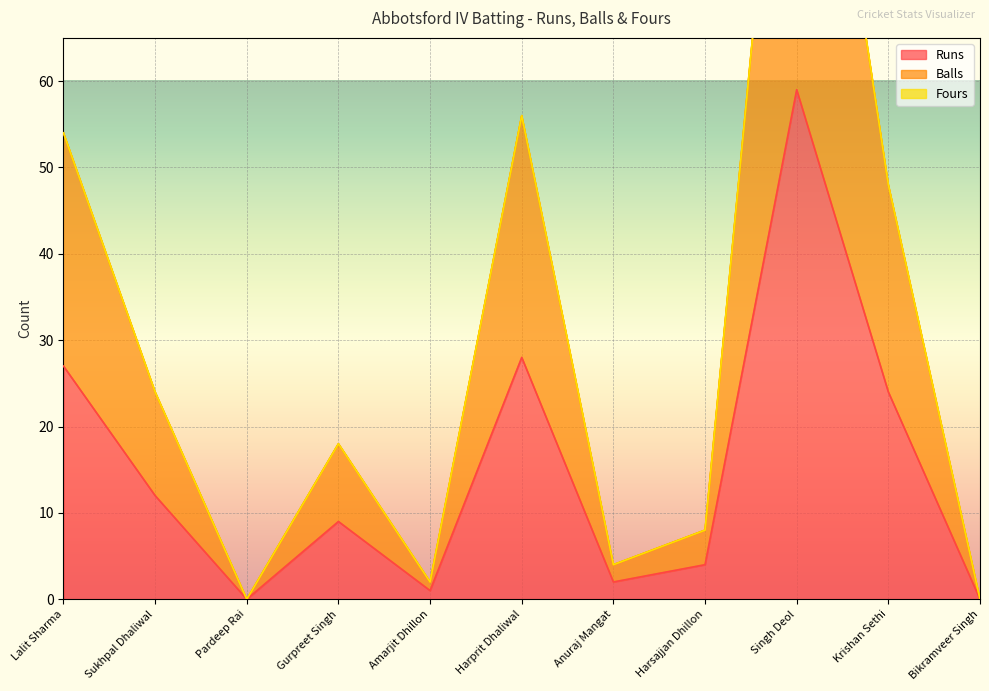

True or false: Balls and Runs intersect in this chart.

False